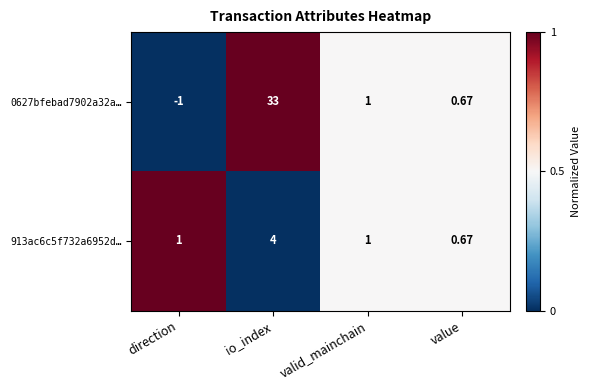

Rank the categories by 0627bfebad7902a32a… value from lowest to highest.

direction, value, valid_mainchain, io_index